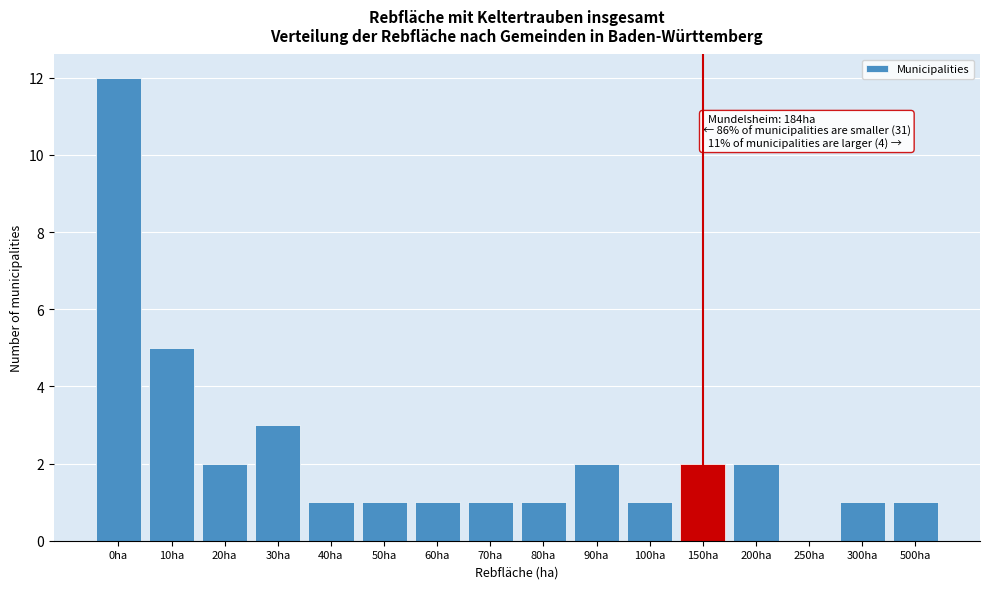

Reading right to left, extract all data points from this chart.

500ha=1	300ha=1	250ha=0	200ha=2	150ha=2	100ha=1	90ha=2	80ha=1	70ha=1	60ha=1	50ha=1	40ha=1	30ha=3	20ha=2	10ha=5	0ha=12